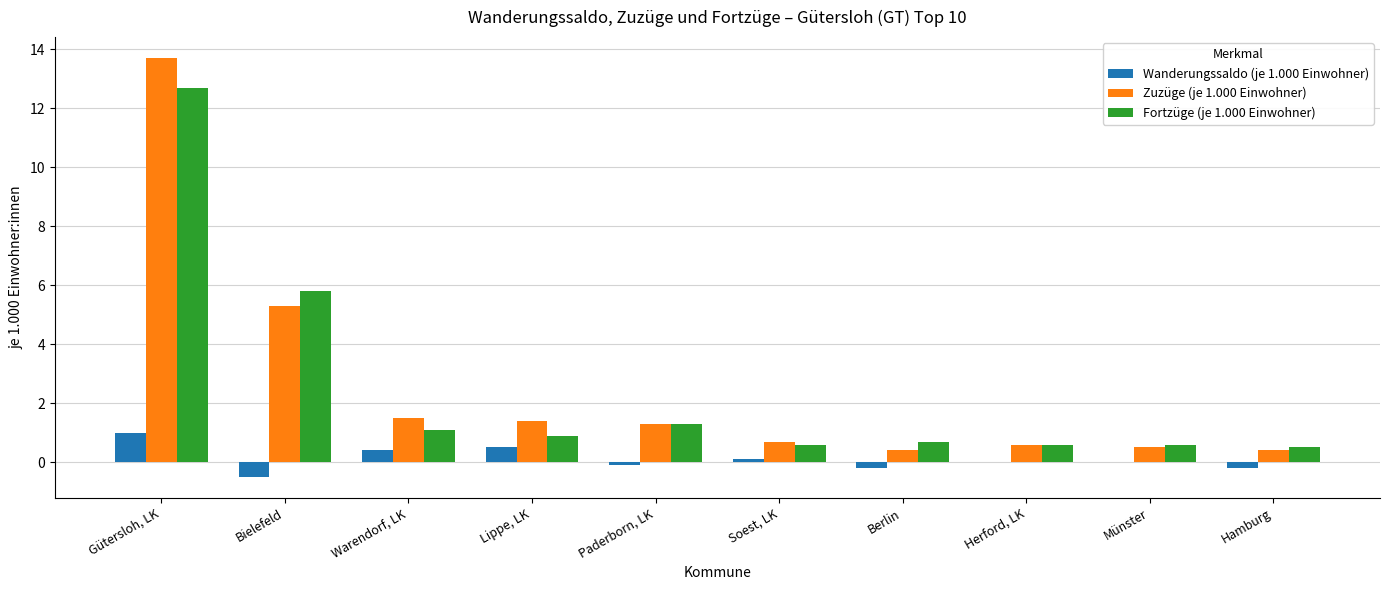

Where does the Zuzüge (je 1.000 Einwohner) series first go above 1?

Gütersloh, LK